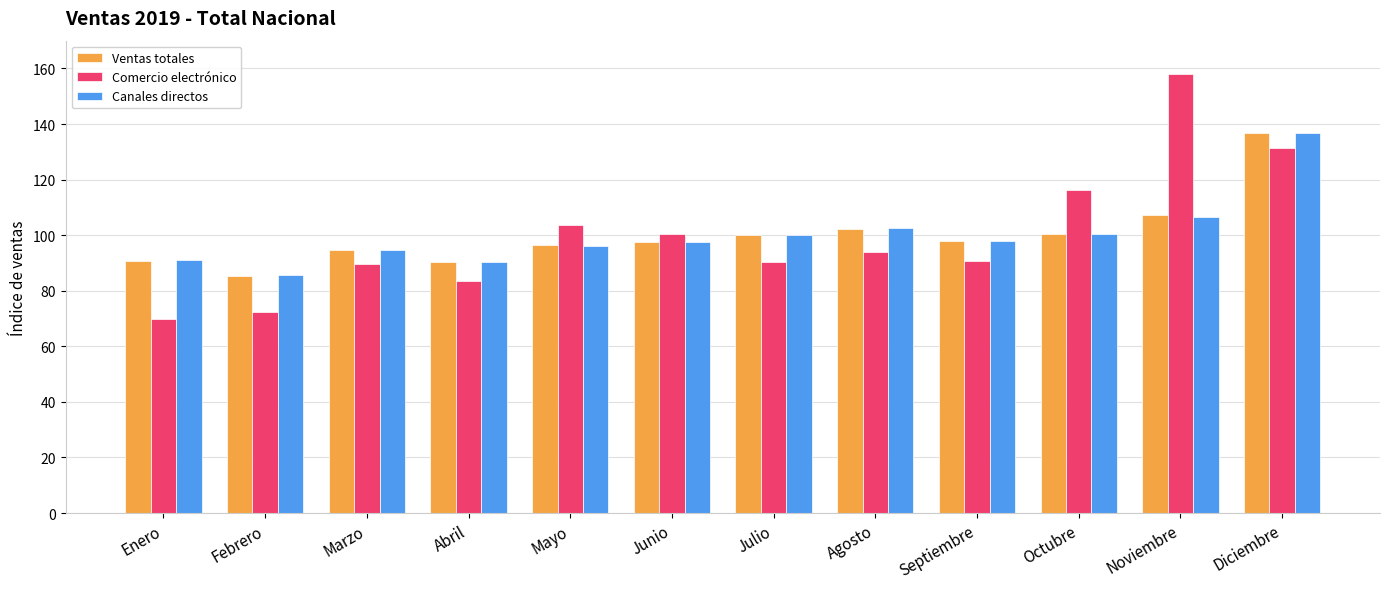

At which category is the sum across all series the highest?

Diciembre